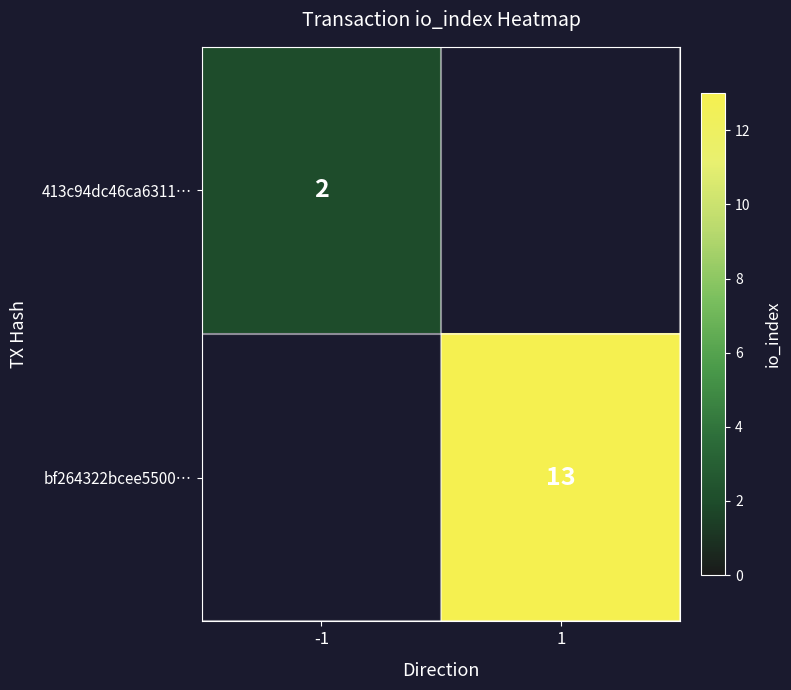

The value of 413c94dc46ca6311… at -1 is 2. True or false?

True